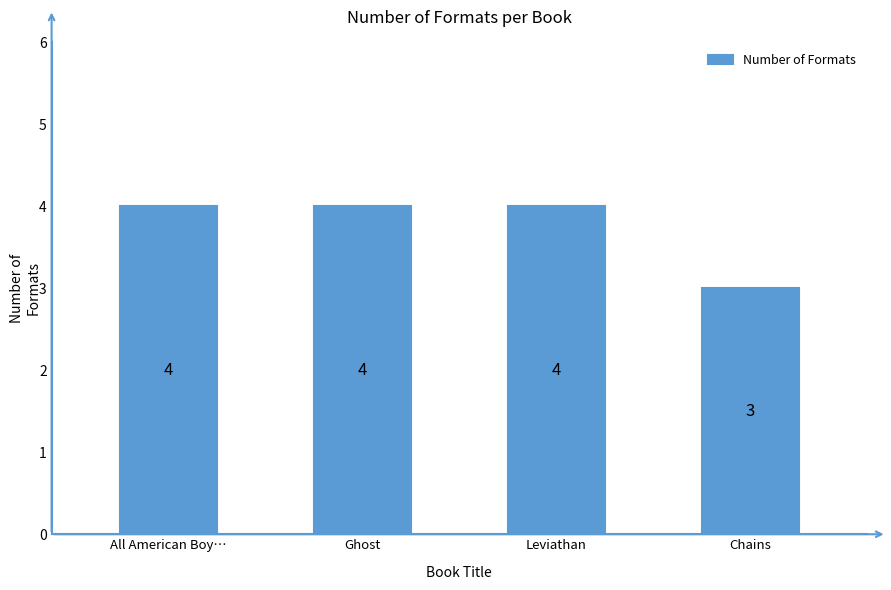

Approximately how many times larger is the value at Ghost compared to All American Boy…?

1.0